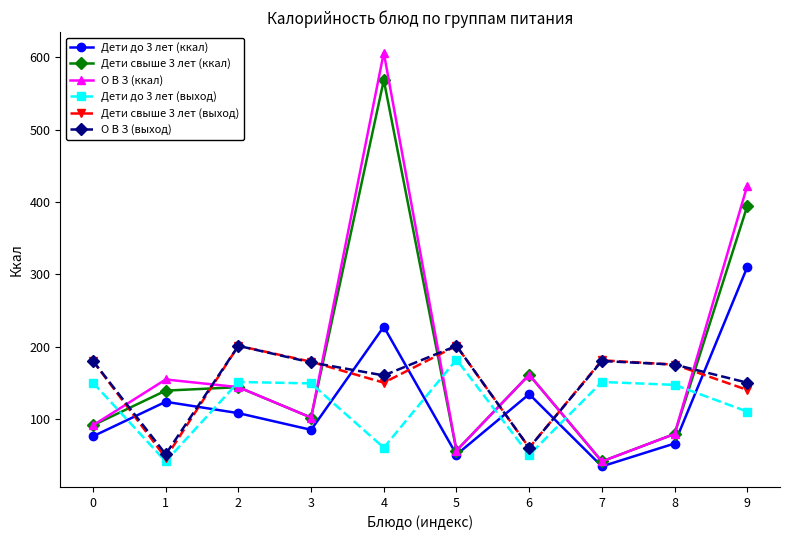

What is the sum of the Дети свыше 3 лет (выход) values at 1 and 0?

226.0